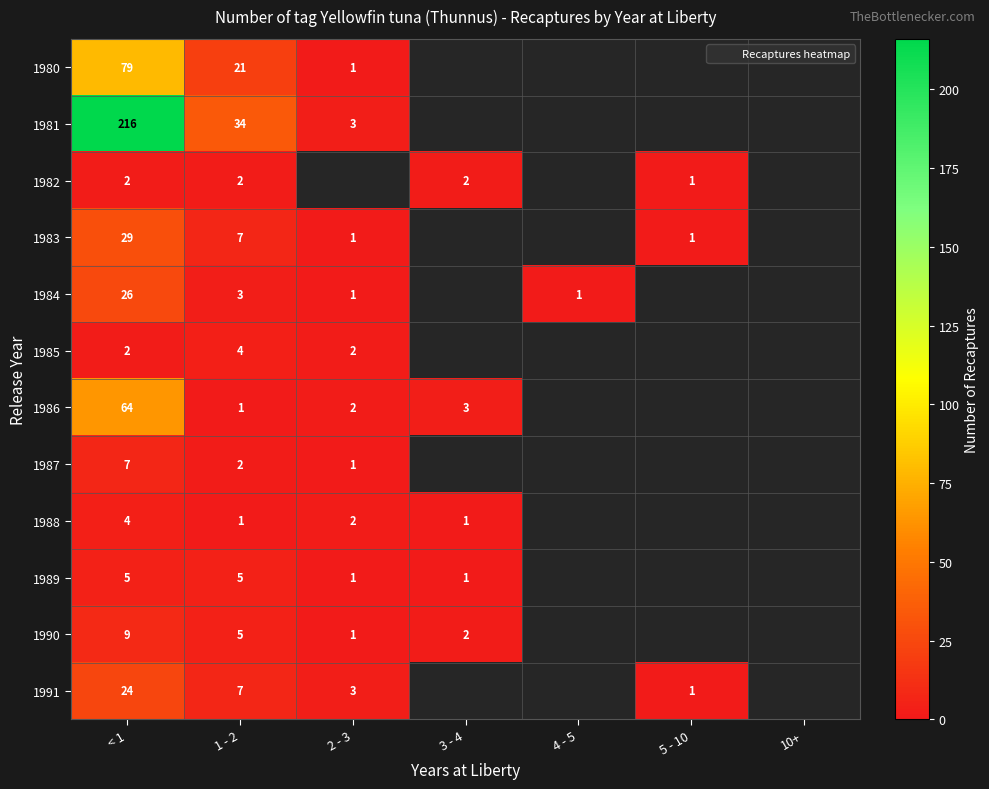

Count the number of categories in the chart.

7